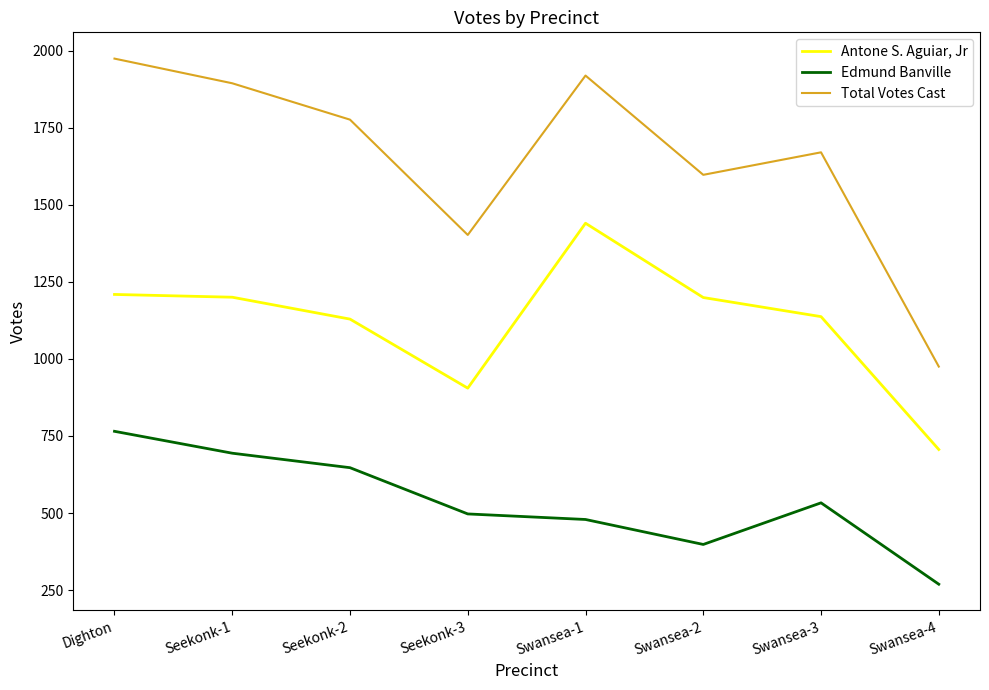

What value does the Antone S. Aguiar, Jr series have at Seekonk-1?

1200